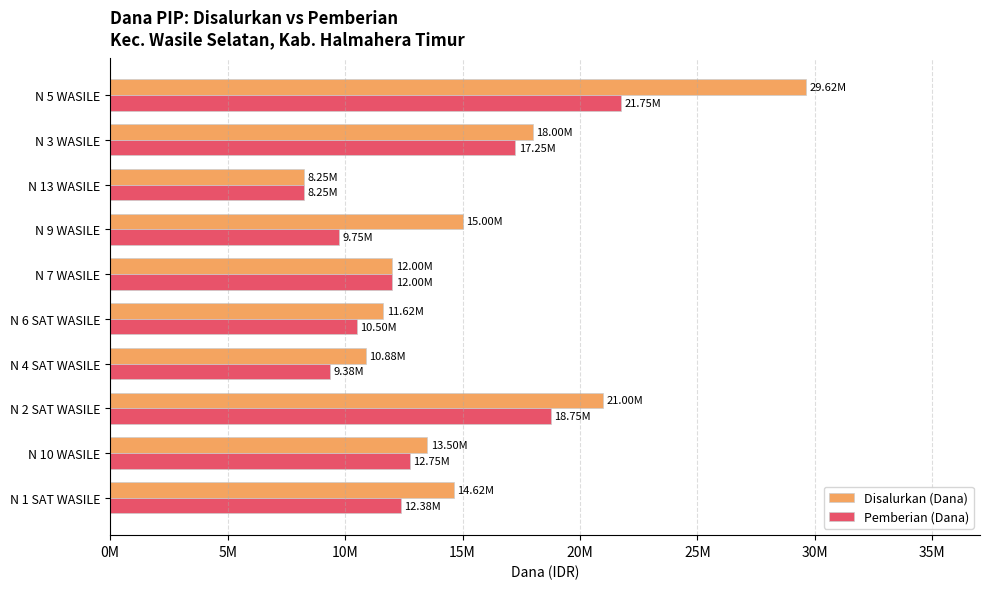

At which label does Pemberian (Dana) reach its minimum?

N 13 WASILE